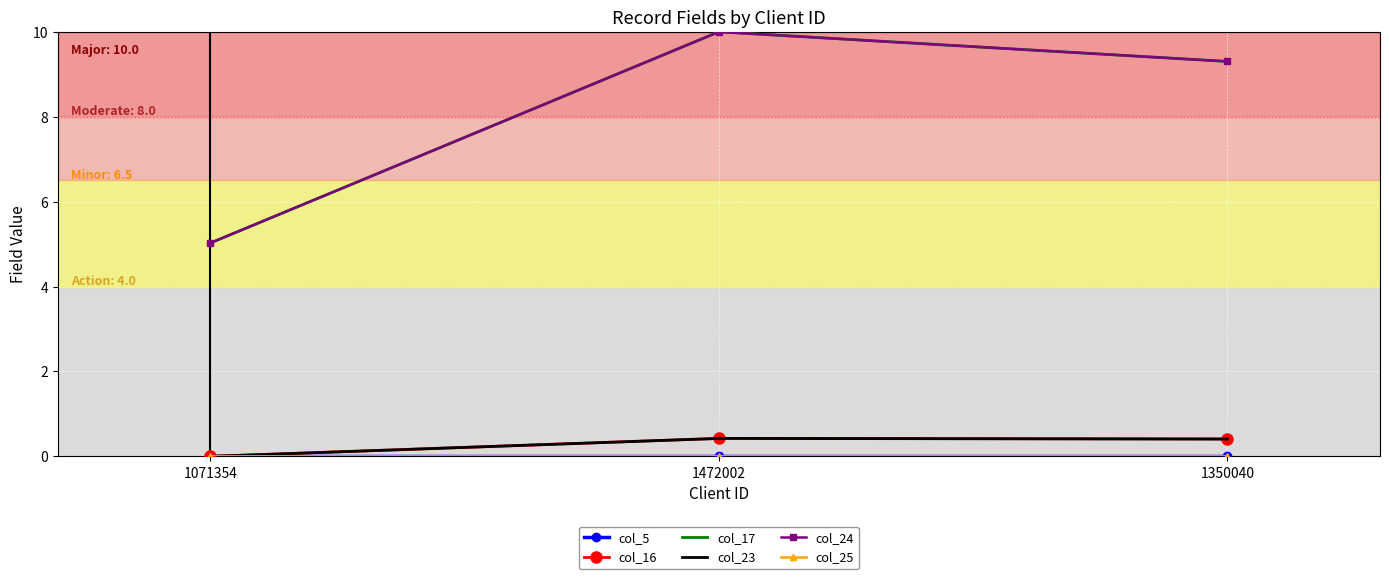

Which series has the largest total across all categories?

col_17